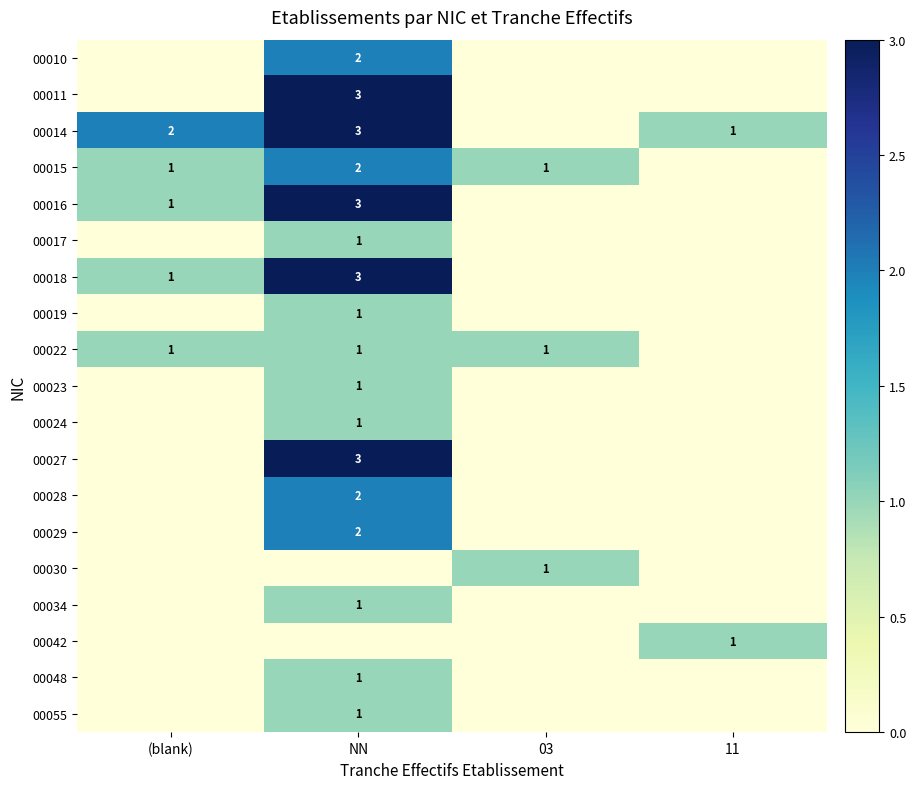

Is it true that 00011 equals 4 at NN?

False